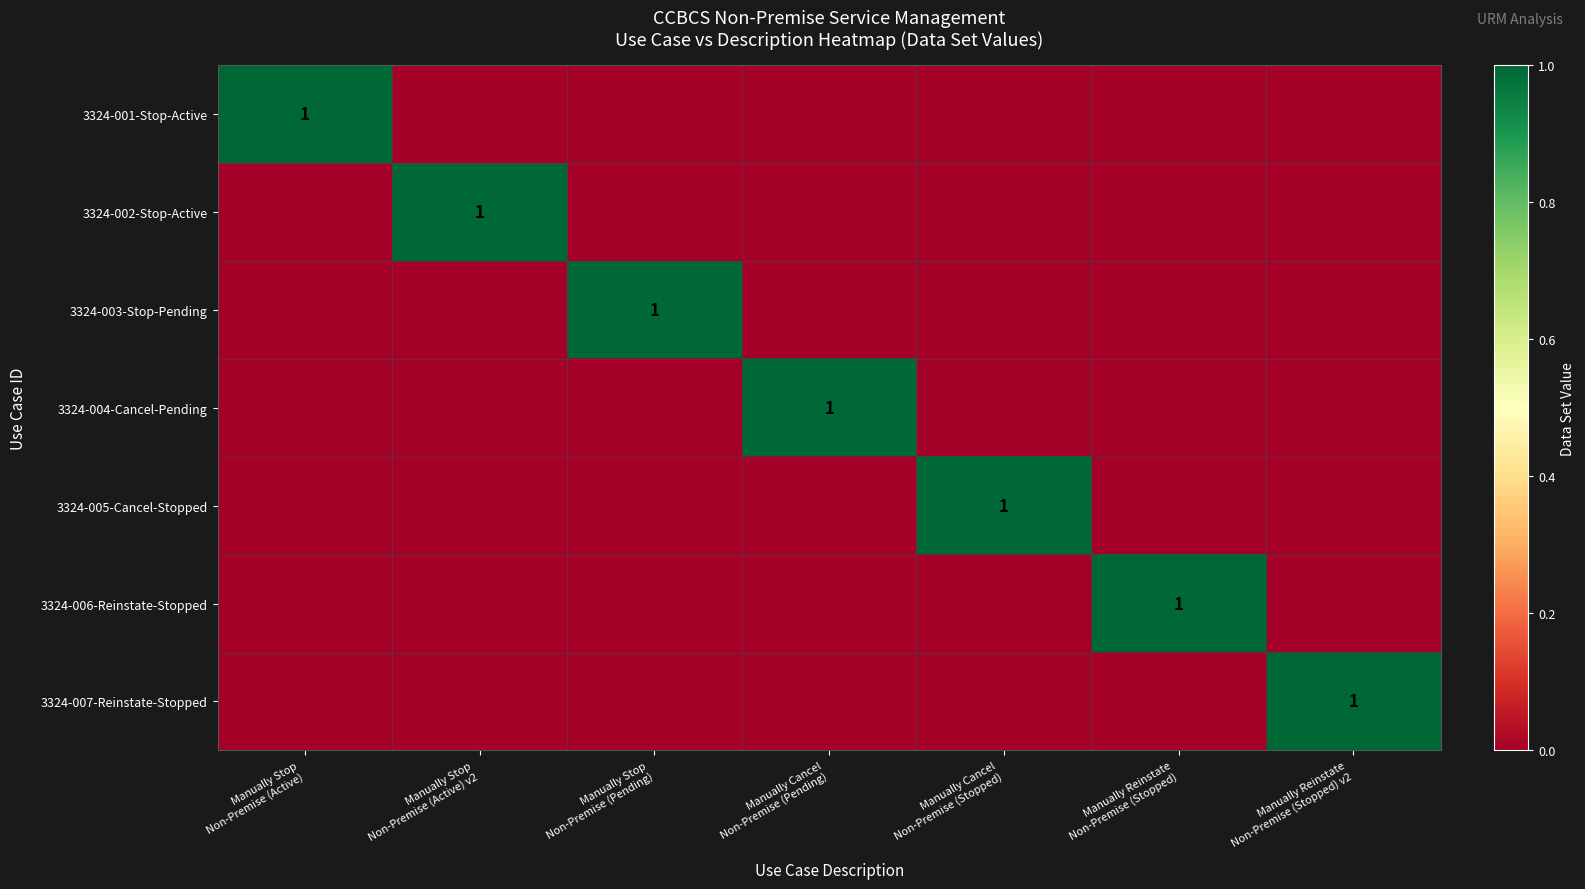

How many categories are shown in the chart?

7